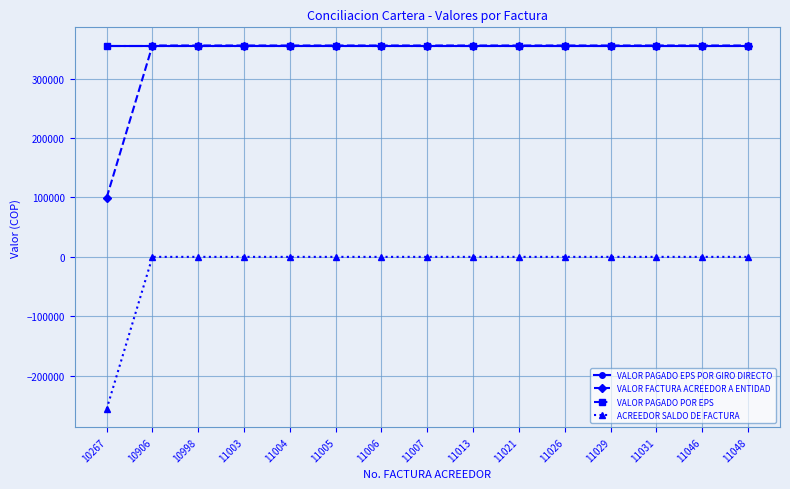

What is the average value of the VALOR PAGADO POR EPS series?

355840